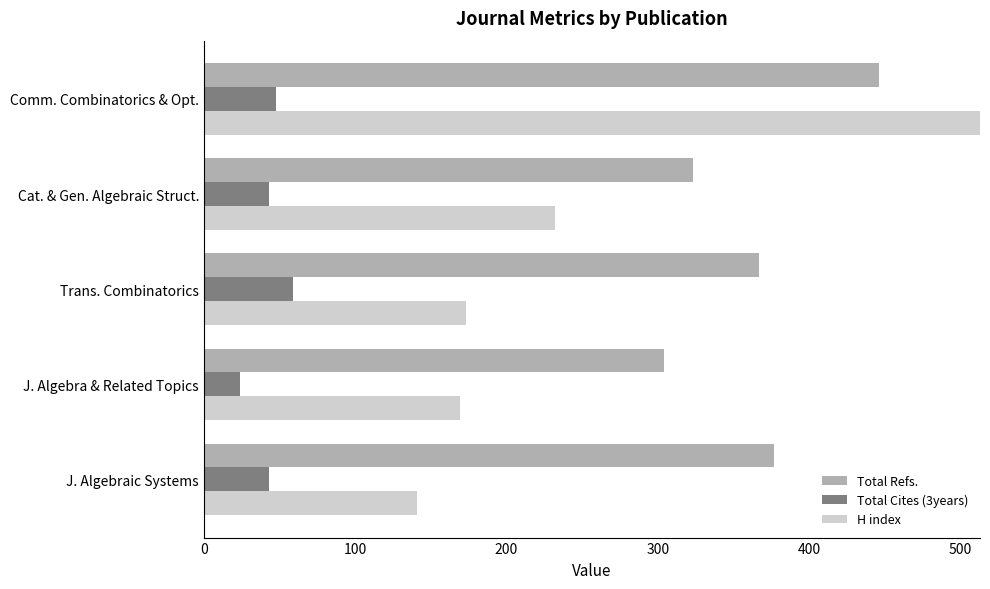

Rank the series by their average value, from lowest to highest.

Total Cites (3years), H index, Total Refs.